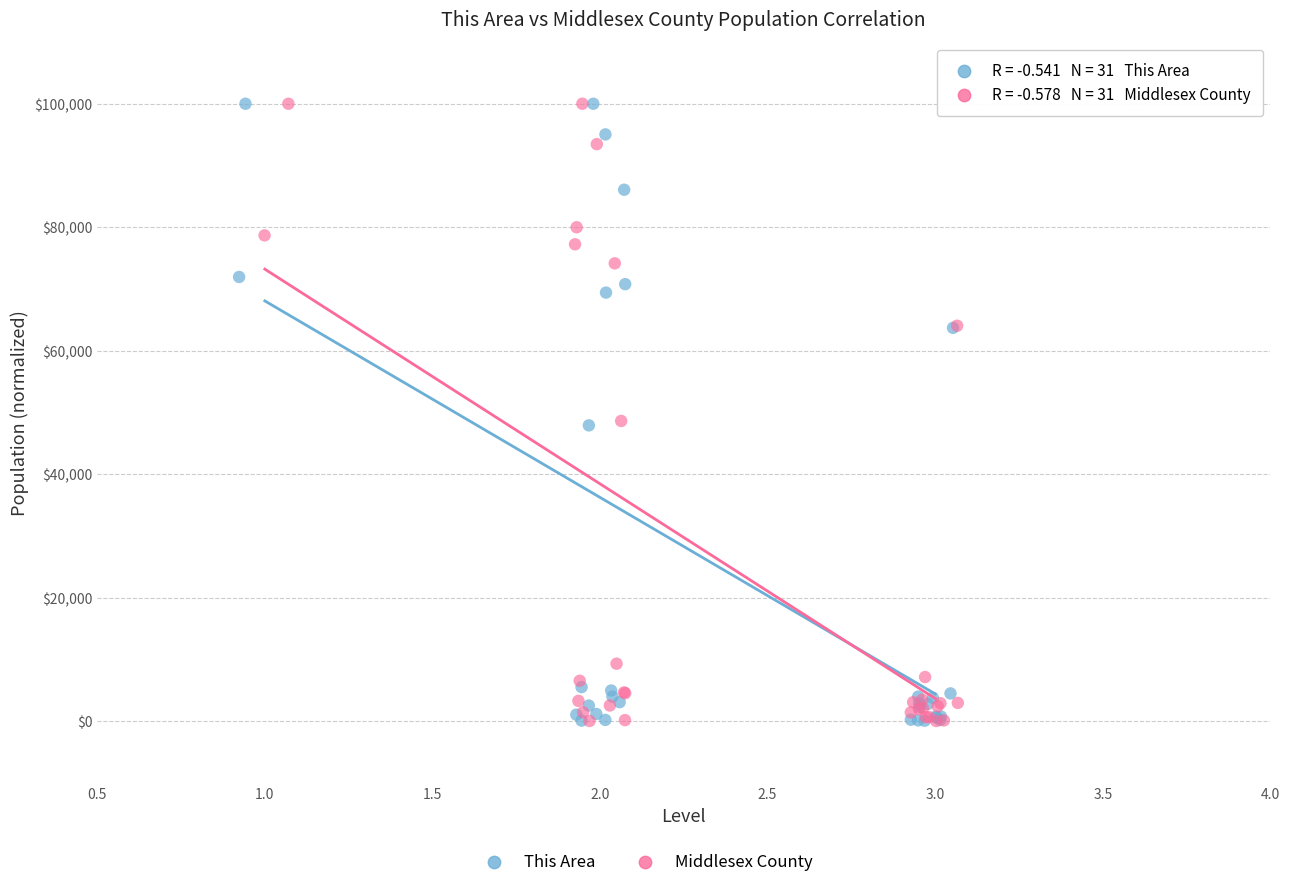

Which series has the largest Y range (max minus min)?

Middlesex County